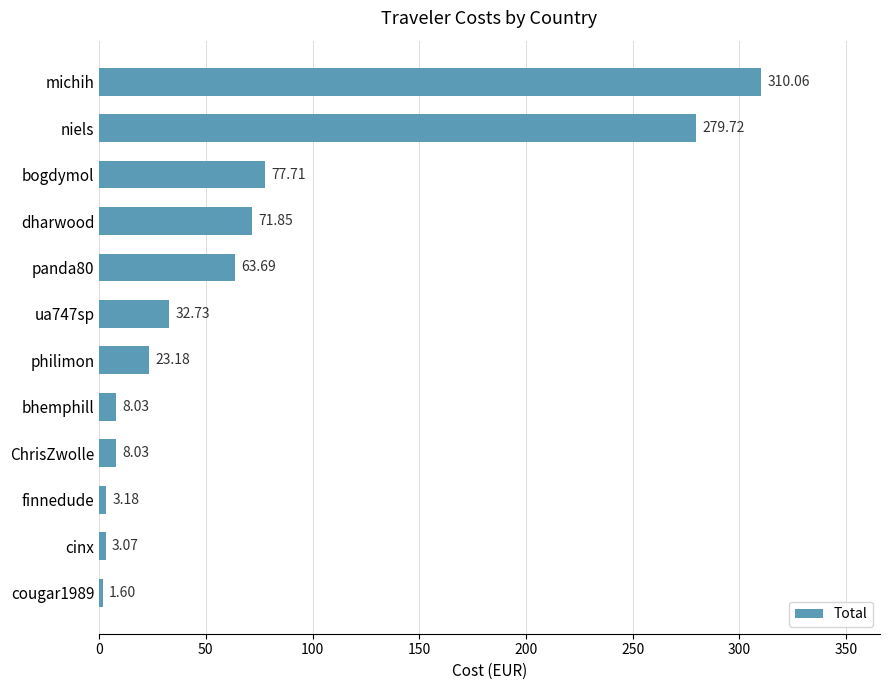

What is the sum of the values at cinx and bogdymol?

80.8